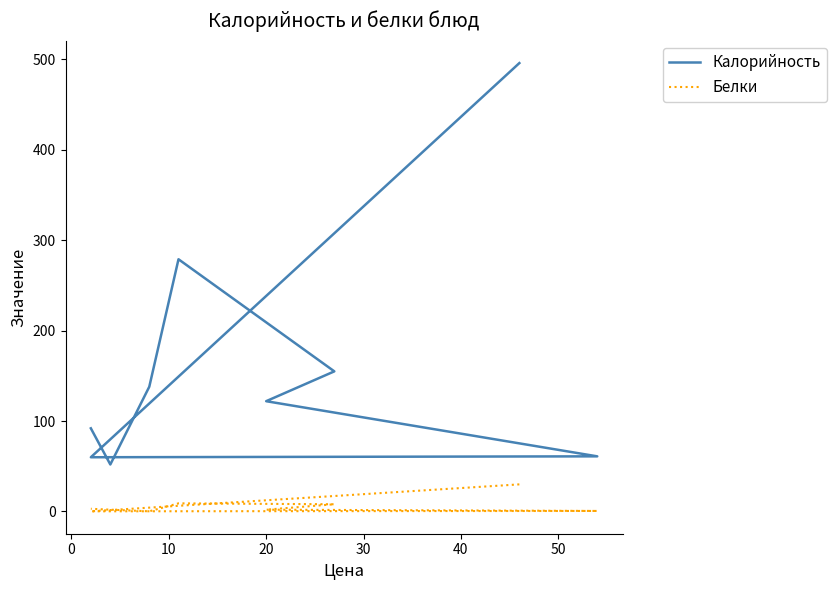

True or false: Калорийность and Белки intersect in this chart.

False